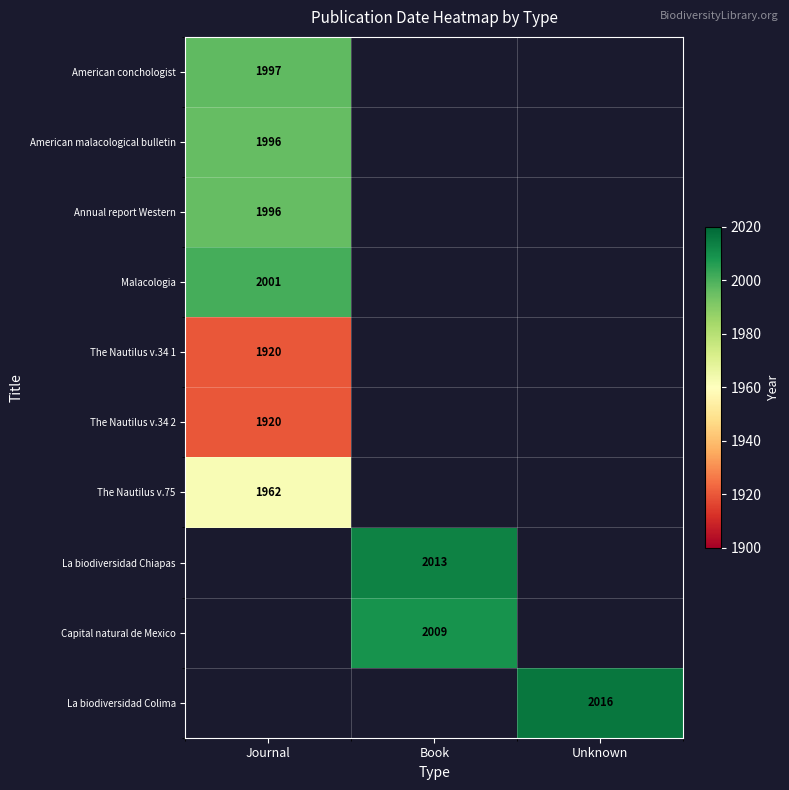

True or false: Malacologia has a value of 1224 at Journal.

False